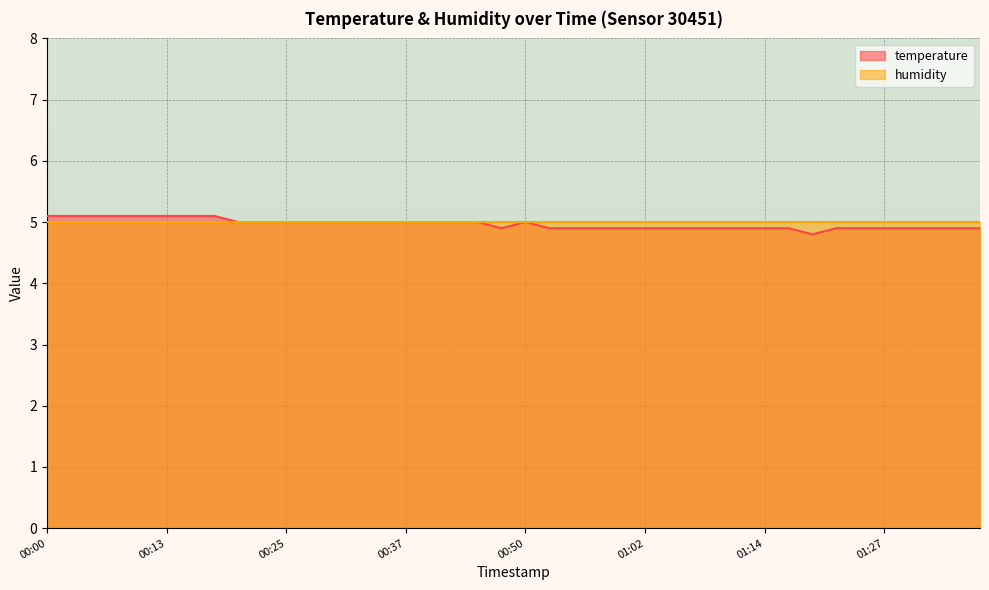

What is the ratio of the value at 01:02 to the value at 00:20?

1.0